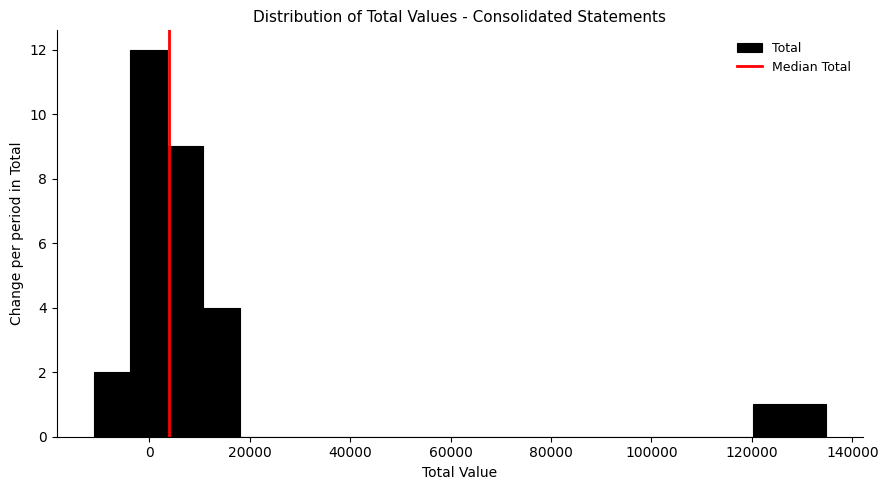

Around what value on the x-axis is the tallest bar? Give the approximate position of its centre, as read against the axis.

0